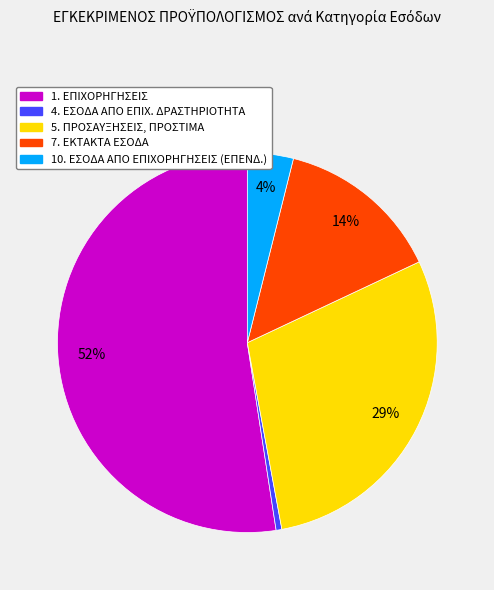

To the nearest percent, what is the average slice percentage?

20%